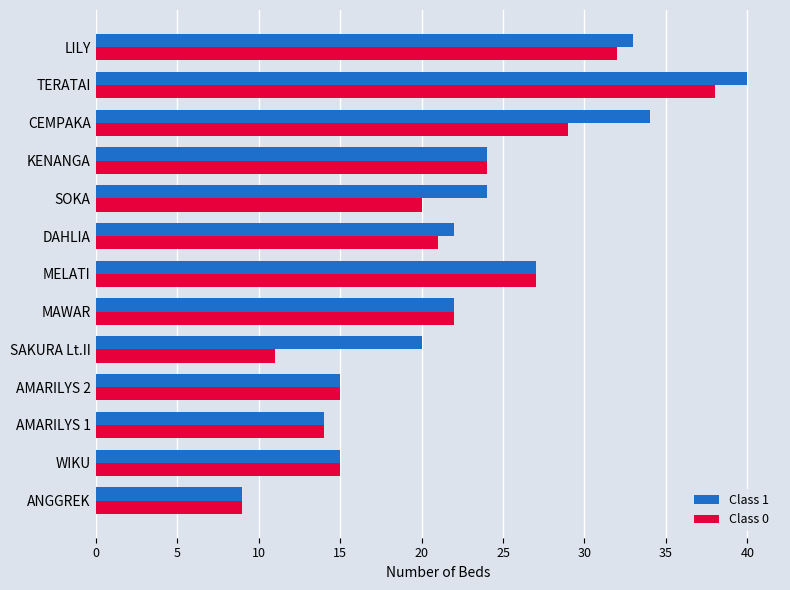

What is the maximum value shown in the chart?

40